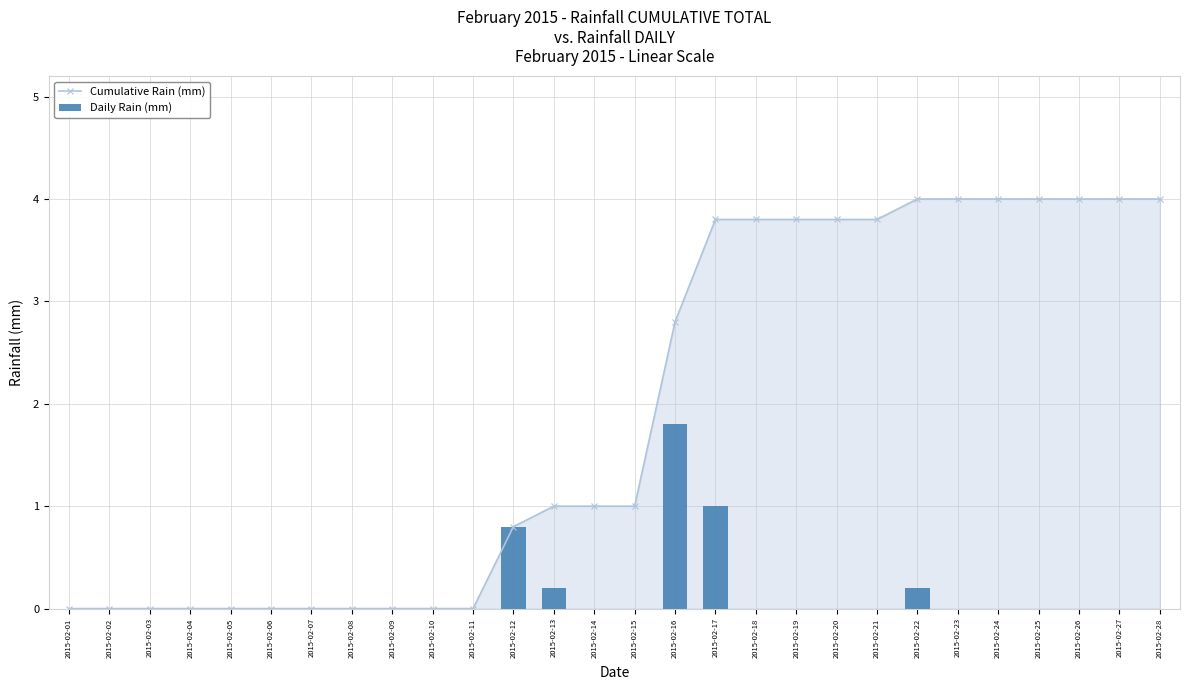

Rank the categories by Cumulative Rain (mm) value from highest to lowest.

2015-02-22, 2015-02-23, 2015-02-24, 2015-02-25, 2015-02-26, 2015-02-27, 2015-02-28, 2015-02-17, 2015-02-18, 2015-02-19, 2015-02-20, 2015-02-21, 2015-02-16, 2015-02-13, 2015-02-14, 2015-02-15, 2015-02-12, 2015-02-01, 2015-02-02, 2015-02-03, 2015-02-04, 2015-02-05, 2015-02-06, 2015-02-07, 2015-02-08, 2015-02-09, 2015-02-10, 2015-02-11